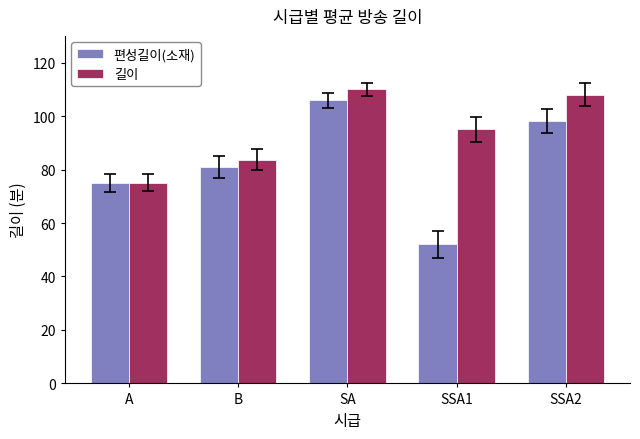

List the series in order of their peak value, highest first.

길이, 편성길이(소재)